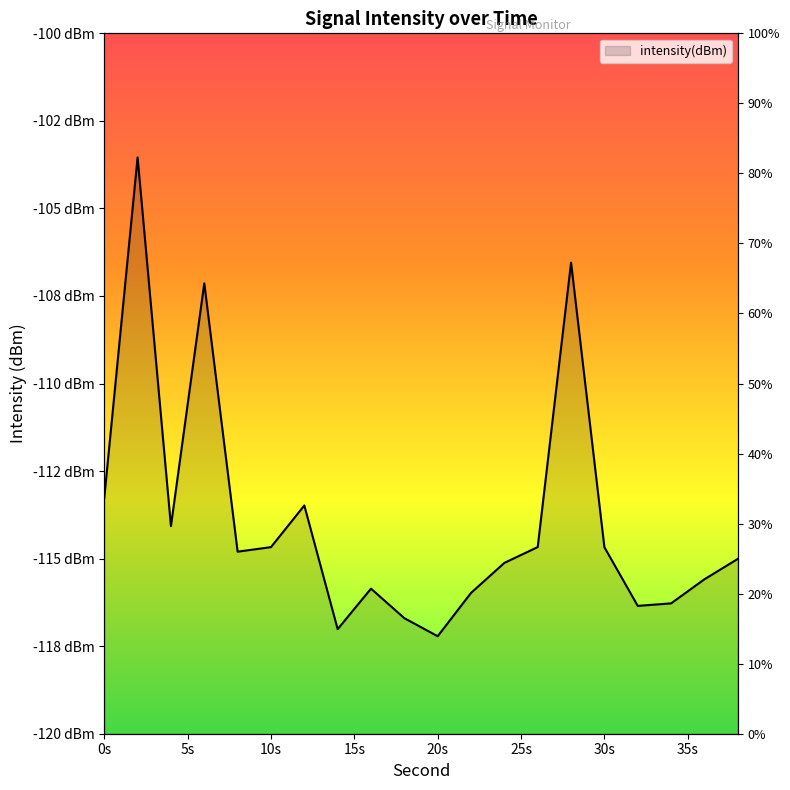

Rank the categories by value from lowest to highest.

20, 14, 18, 32, 34, 22, 16, 36, 24, 38, 8, 30, 10, 26, 4, 12, 0, 6, 28, 2